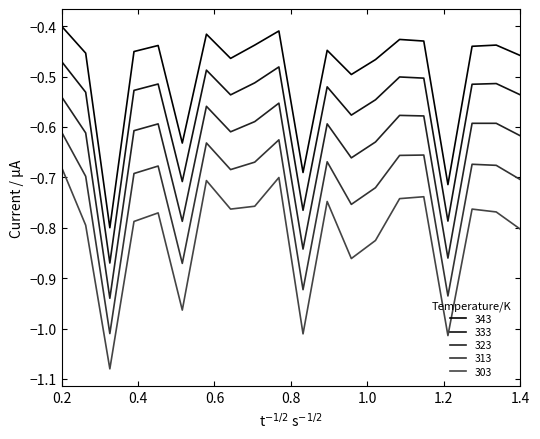

Does the chart display data point markers on the line(s)?

No